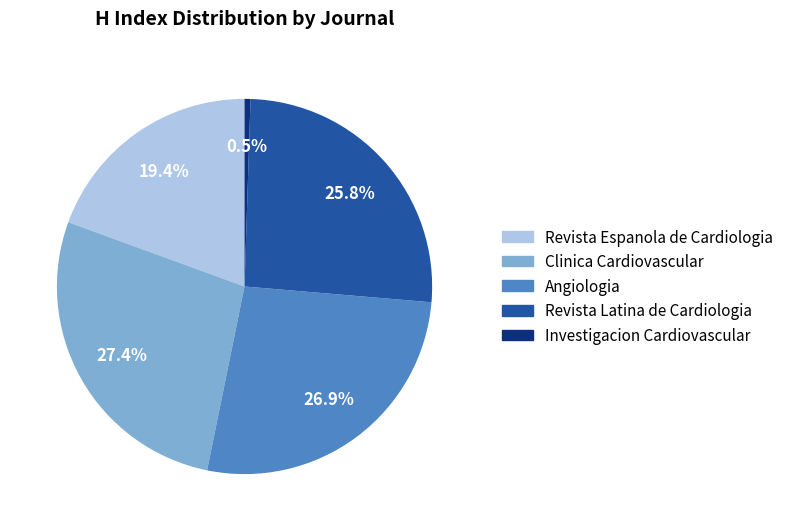

What percentage is NOT represented by Angiologia?

73.1%